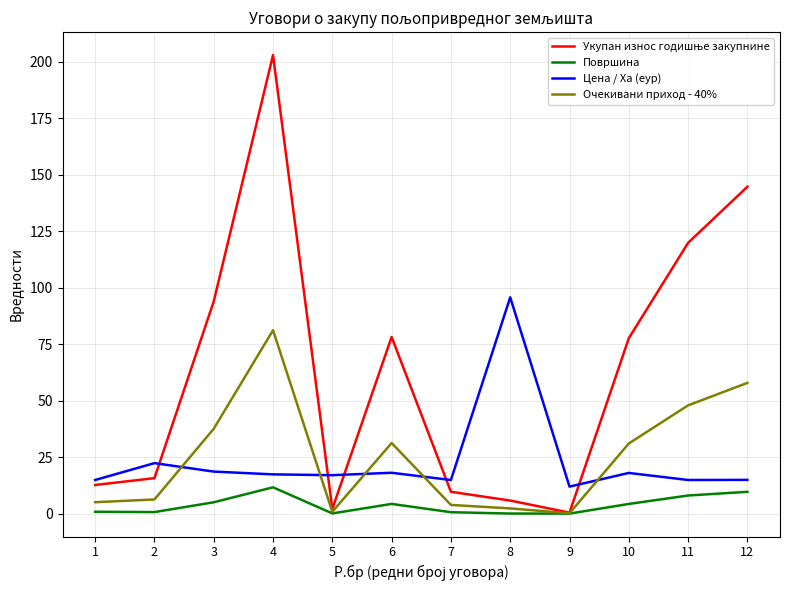

What is the maximum value shown in the chart?

202.9